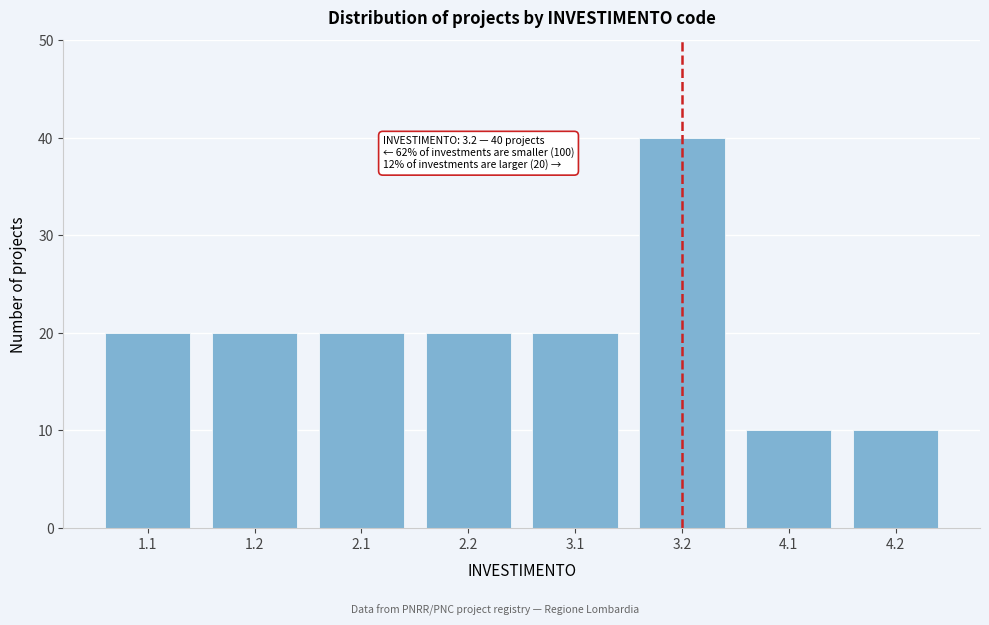

Reading left to right, extract all data points from this chart.

20	20	20	20	20	40	10	10